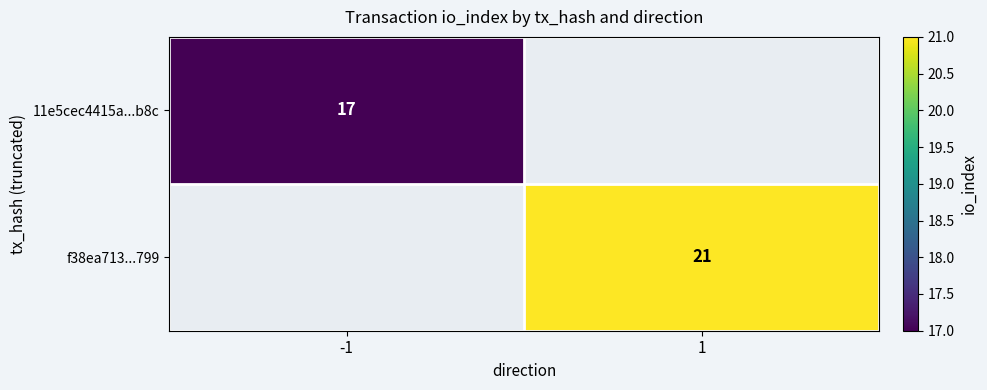

Is the value of f38ea713...799 at 1 greater than the value of 11e5cec4415a...b8c at -1?

Yes